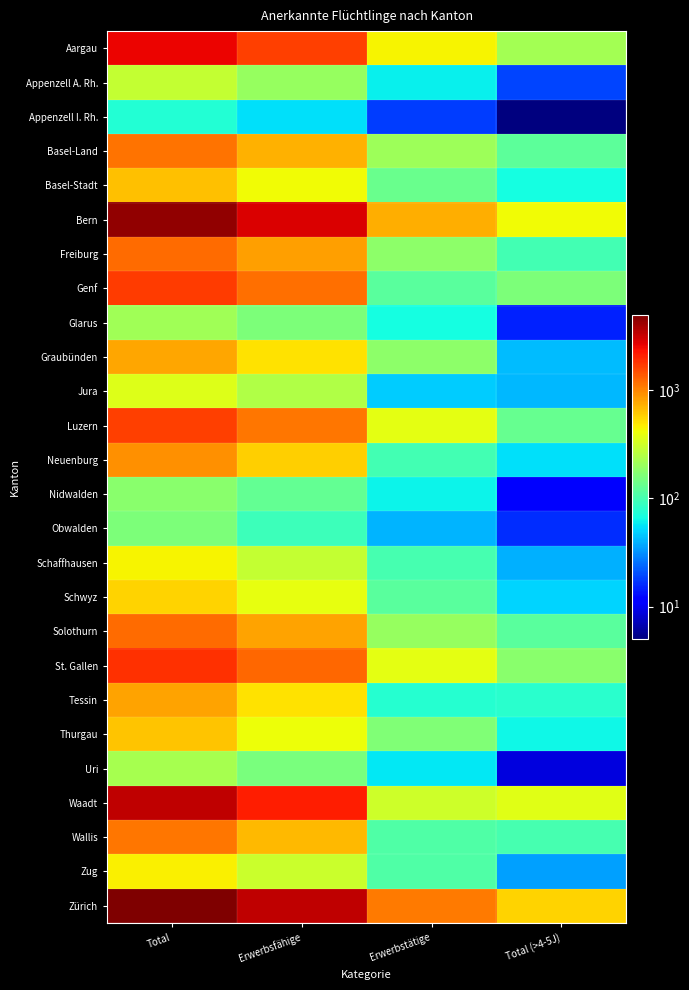

Between Erwerbsfähige and Total (>4-5J), which is larger?

Erwerbsfähige